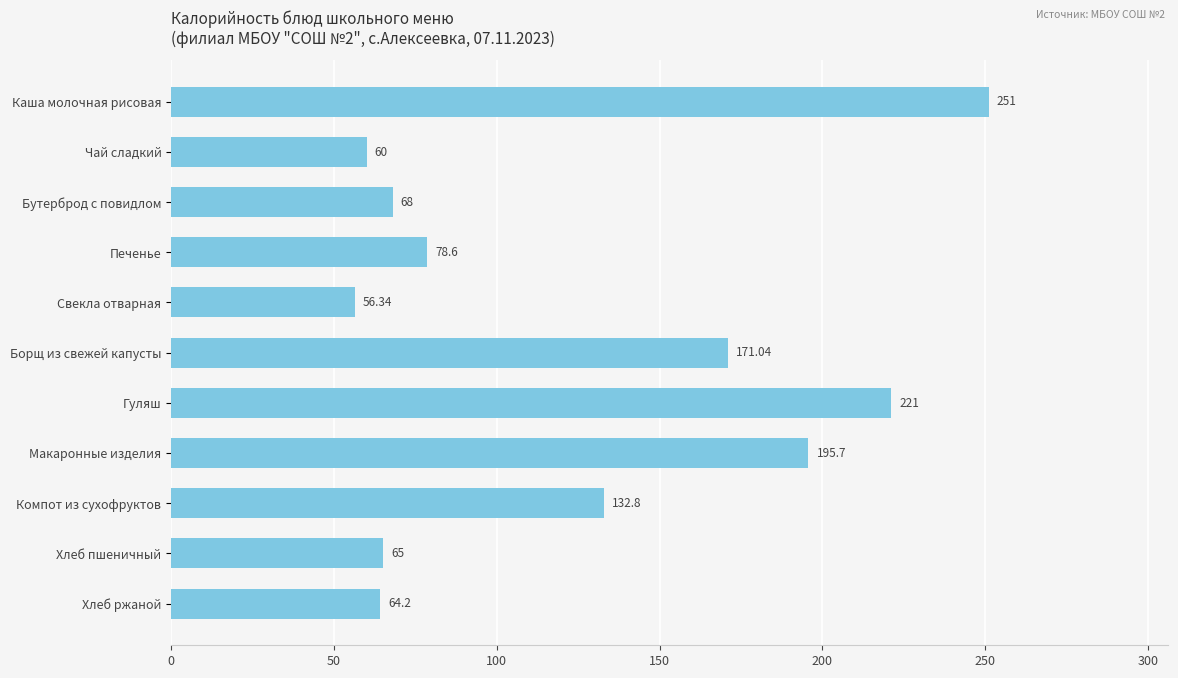

Which has a higher value, Бутерброд с повидлом or Хлеб пшеничный?

Бутерброд с повидлом